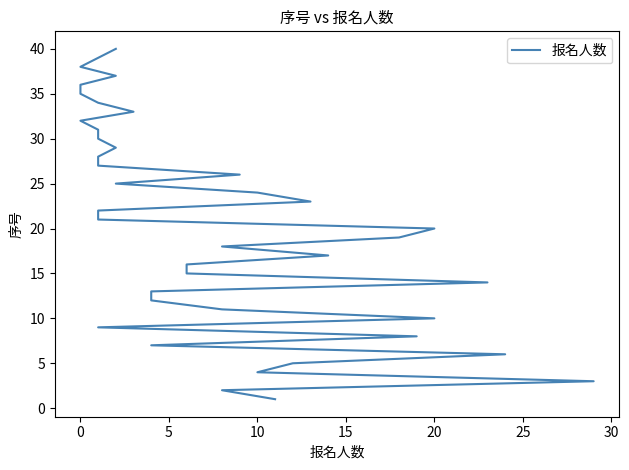

How many lines are shown in the chart?

1